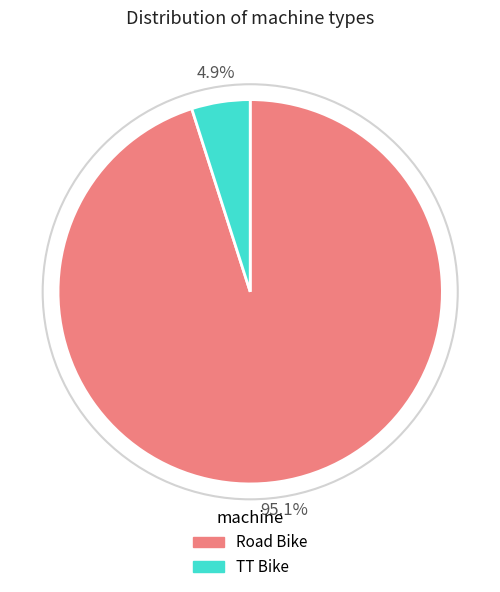

Which slice is the largest?

Road Bike